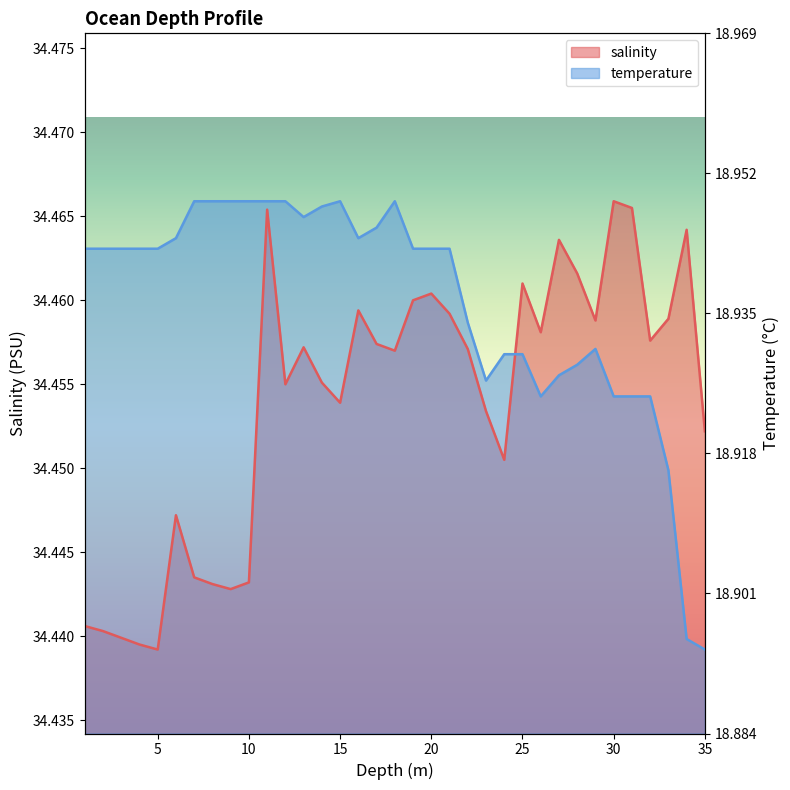

Where do salinity and temperature first cross each other?

24.0 and 25.0